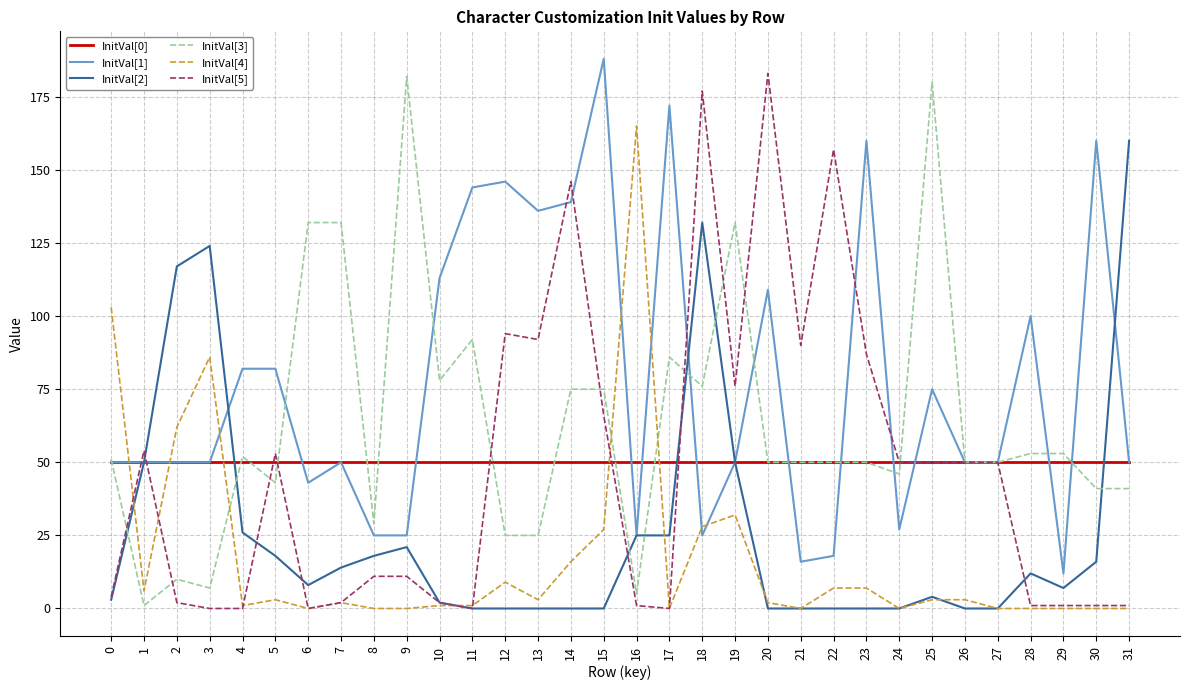

The InitVal[0] series shows 89 at 0. True or false?

False